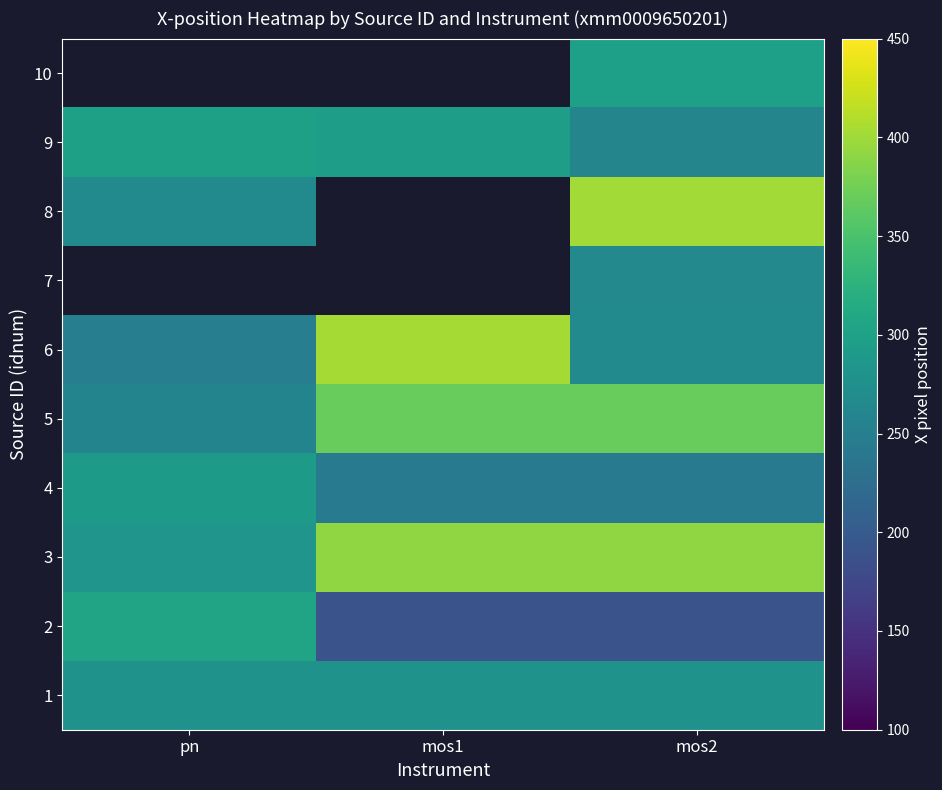

What is the smallest value displayed?

189.1